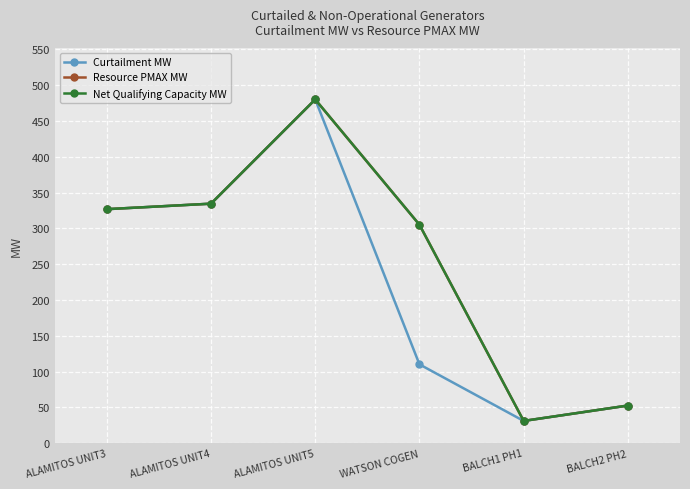

True or false: Resource PMAX MW and Net Qualifying Capacity MW cross at least once.

False